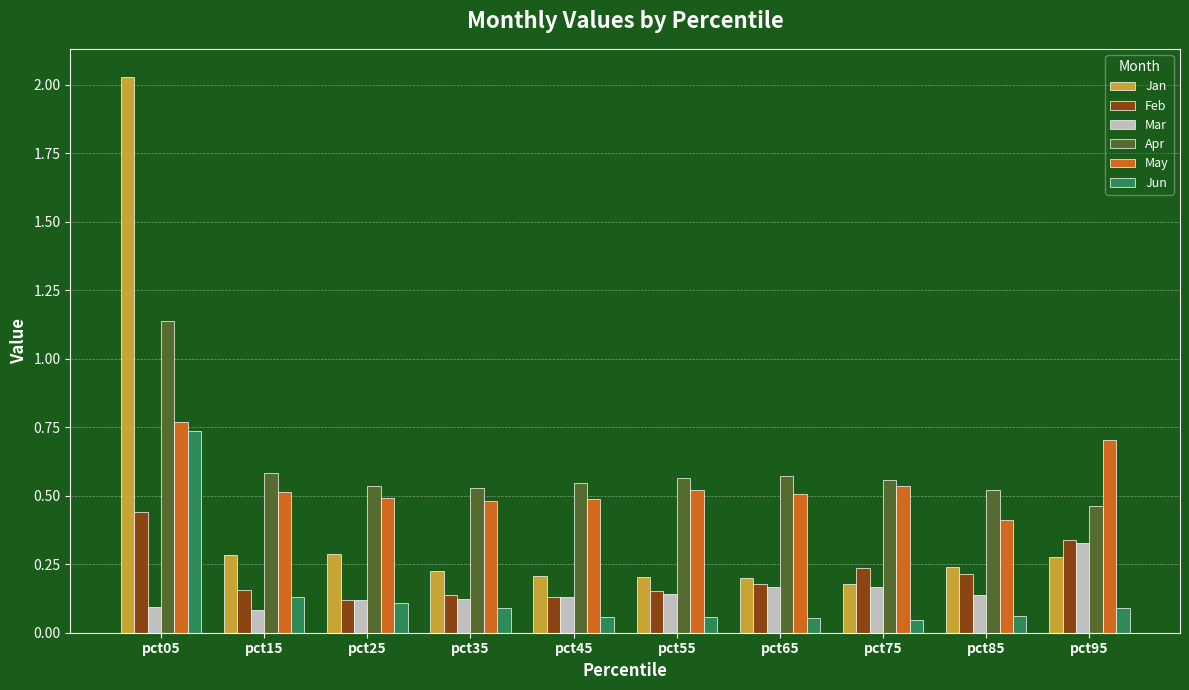

Which series has the widest spread of values?

Jan